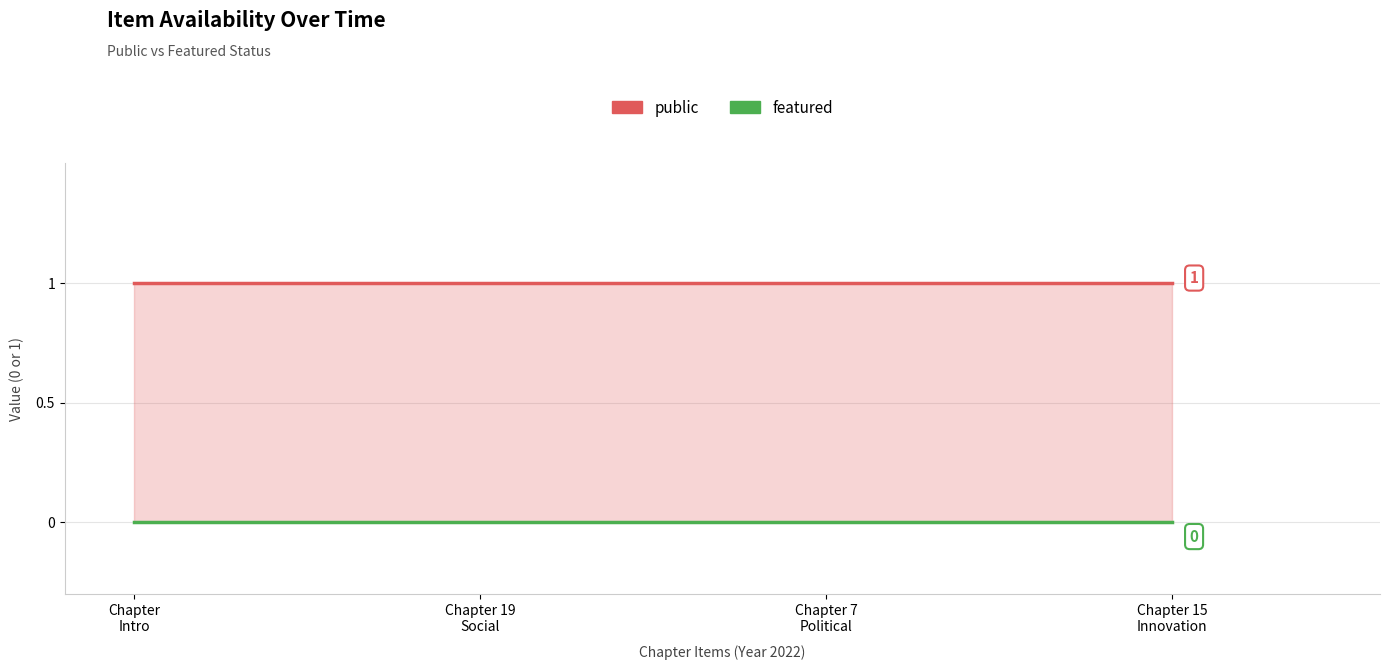

Reading left to right, list all the values displayed in this chart.

public: 2022=1	2022=1	2022=1	2022=1
featured: 2022=0	2022=0	2022=0	2022=0